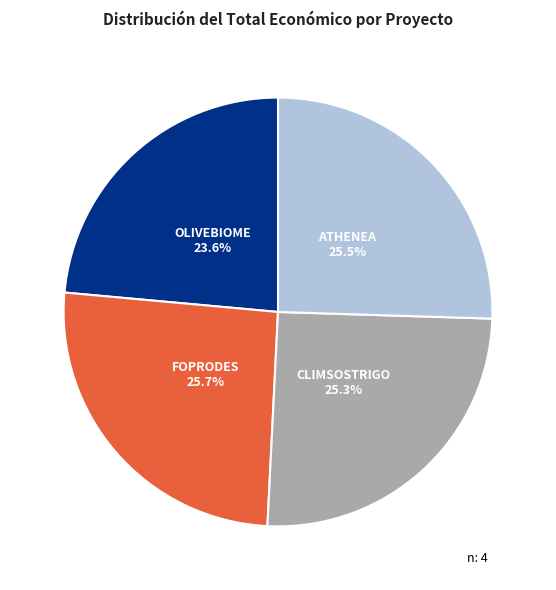

Does ATHENEA account for over 50% of the chart?

No